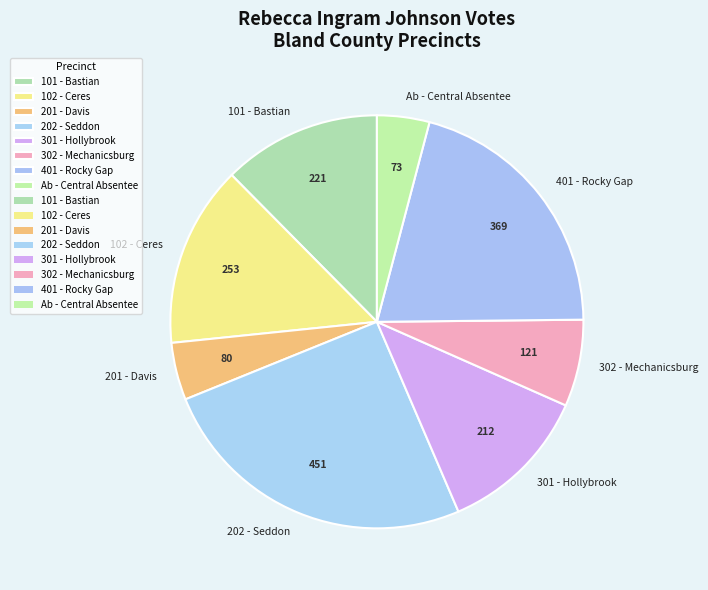

True or false: 202 - Seddon accounts for 25% of the total.

True